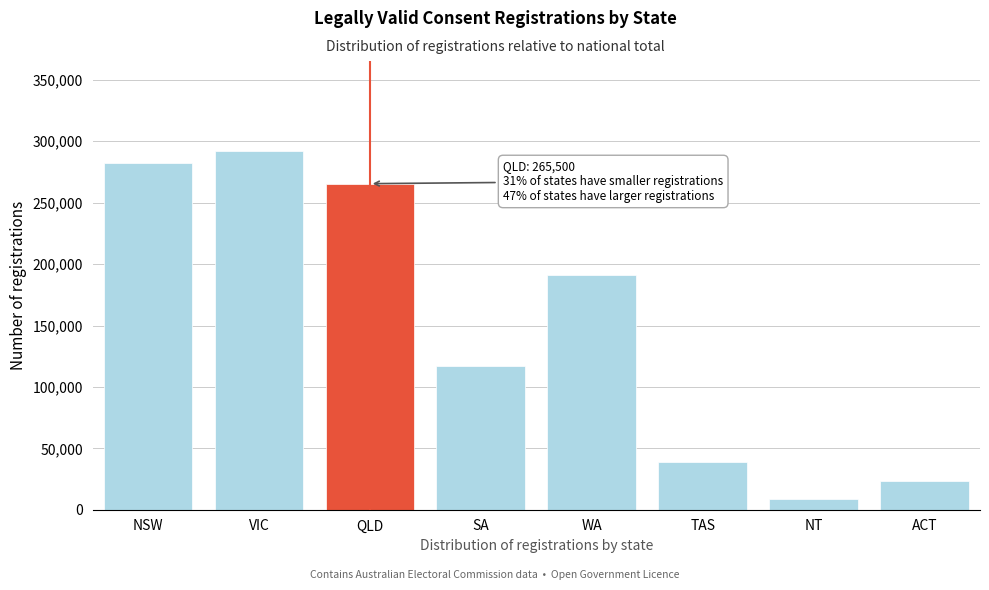

Reading left to right, what are all the values shown in this chart?

NSW=282633	VIC=292300	QLD=265500	SA=116813	WA=191308	TAS=38898	NT=8538	ACT=23226